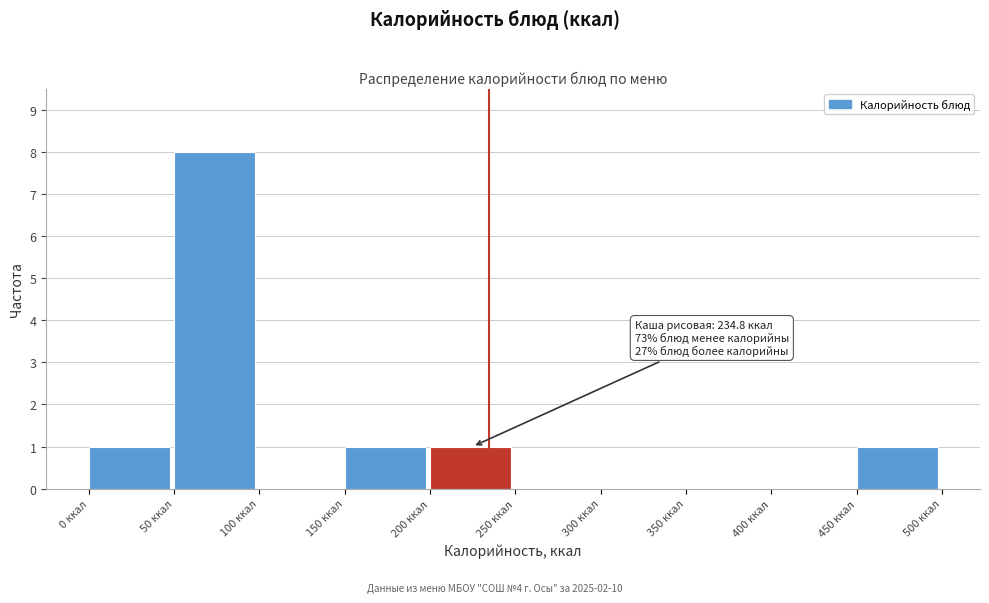

Over which range of the x-axis is the bar tallest?

50 to 100